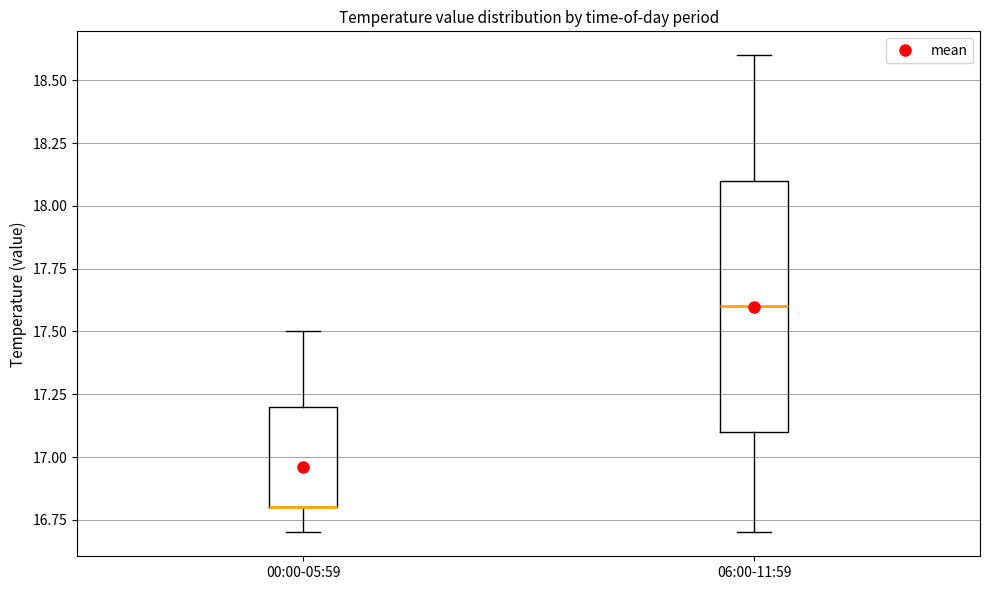

Where does the upper whisker of the box for 00:00-05:59 end on the y-axis? The values are not printed on the chart, so give them approximately, as read against the axis.

17.5